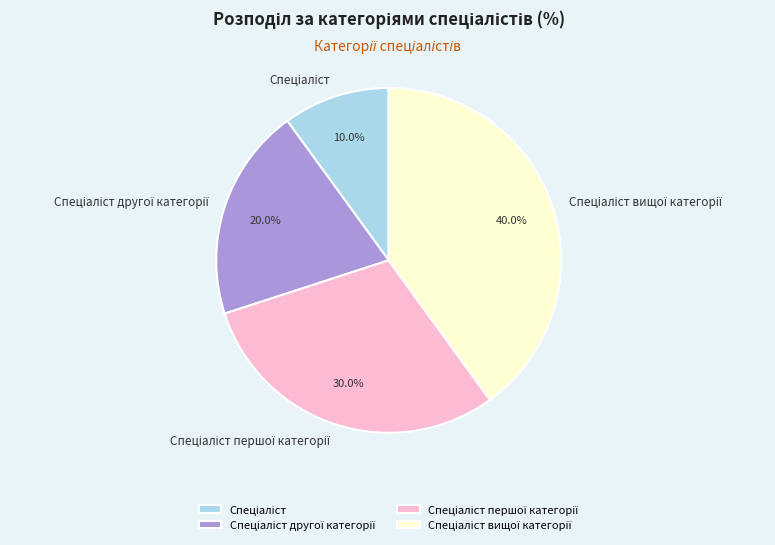

Is there a majority slice in this chart?

No